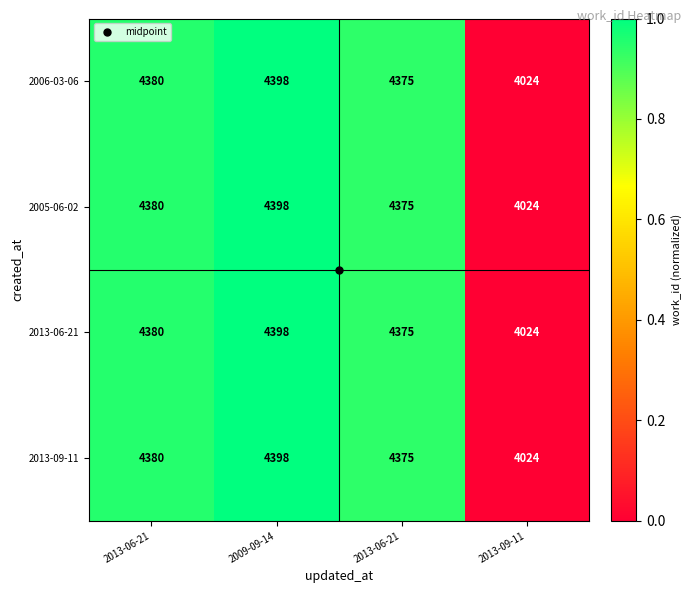

Which series has the largest range (max minus min)?

2006-03-06